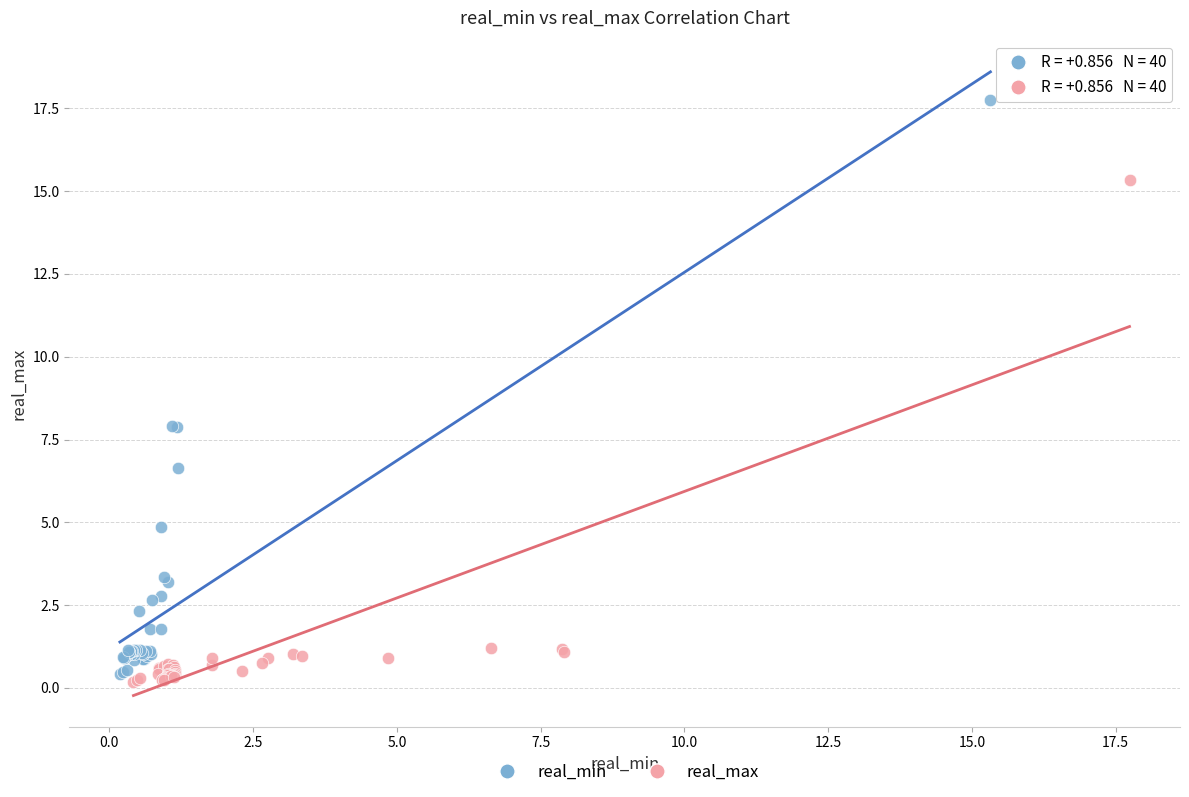

Which series has the largest Y range (max minus min)?

real_min